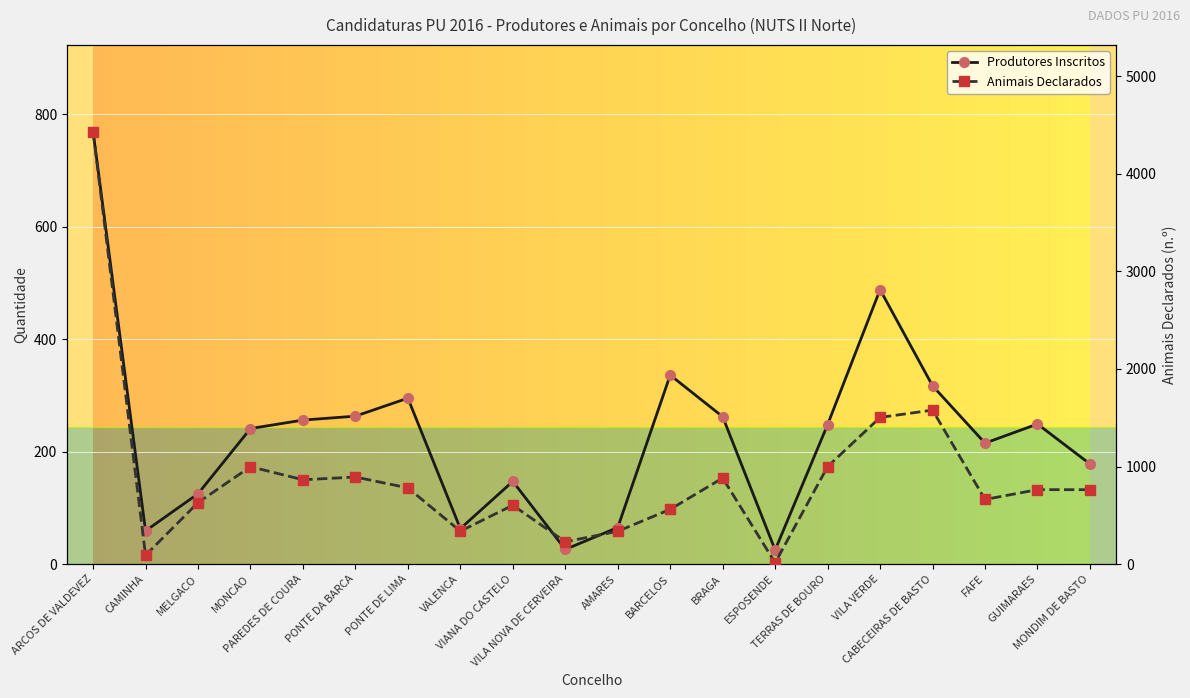

True or false: Animais Declarados has more than 1 points higher than both neighbors.

True